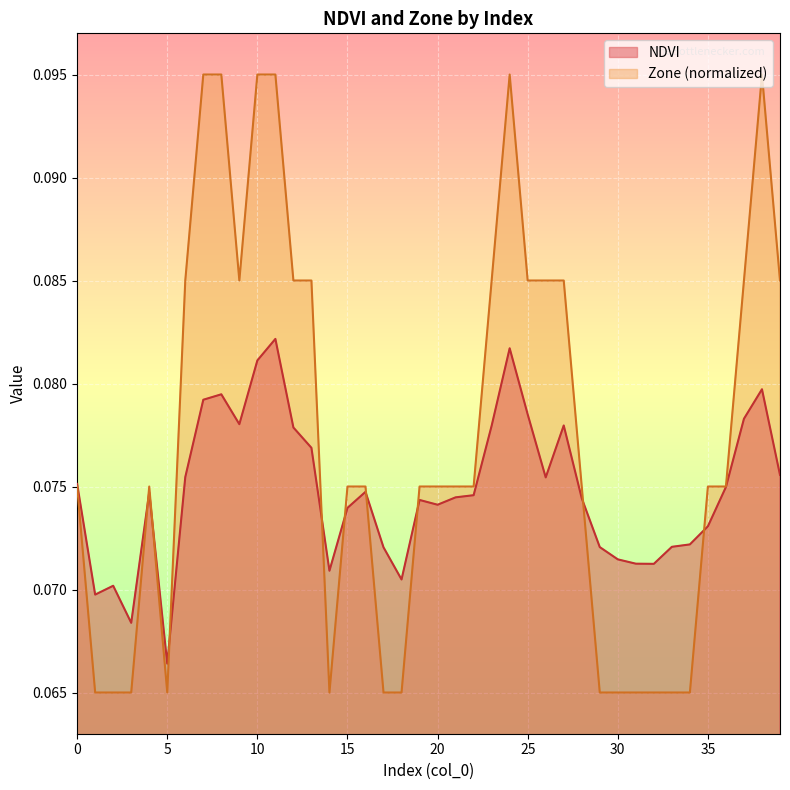

How many lines are shown in the chart?

2